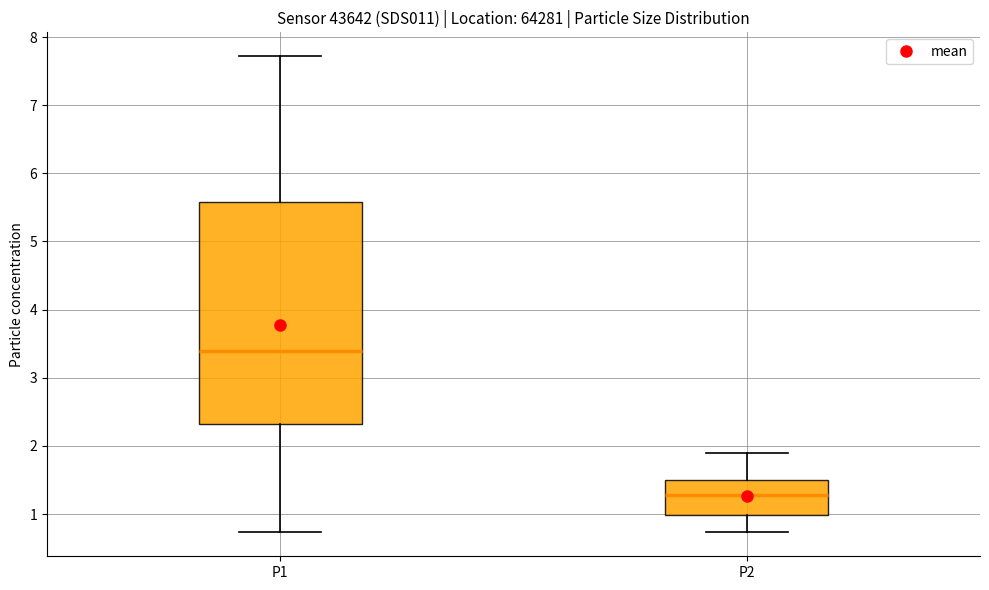

Which box is the tallest, from its lower edge to its upper edge?

P1